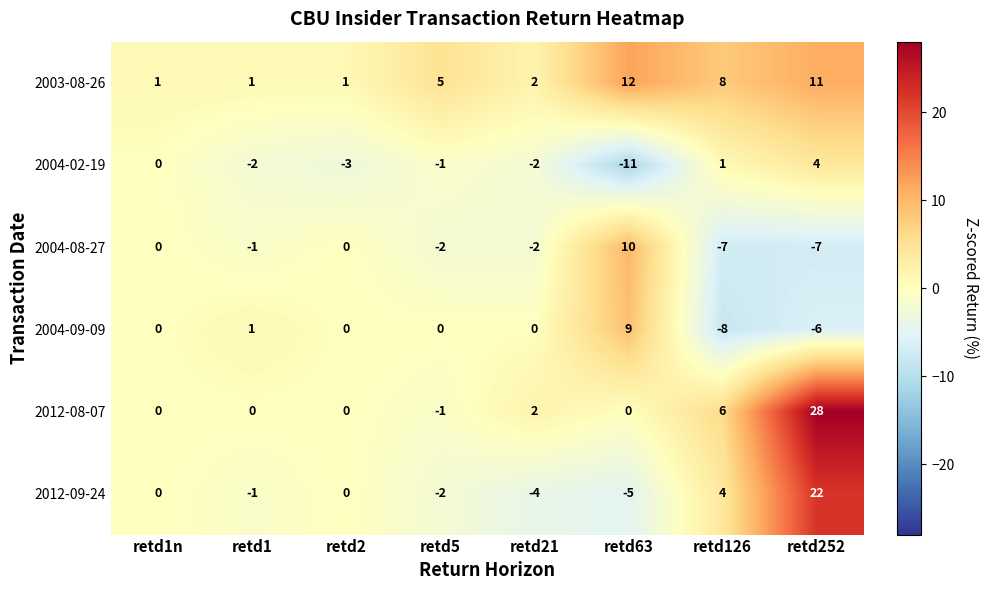

How many values in the 2012-09-24 series are below 0?

4